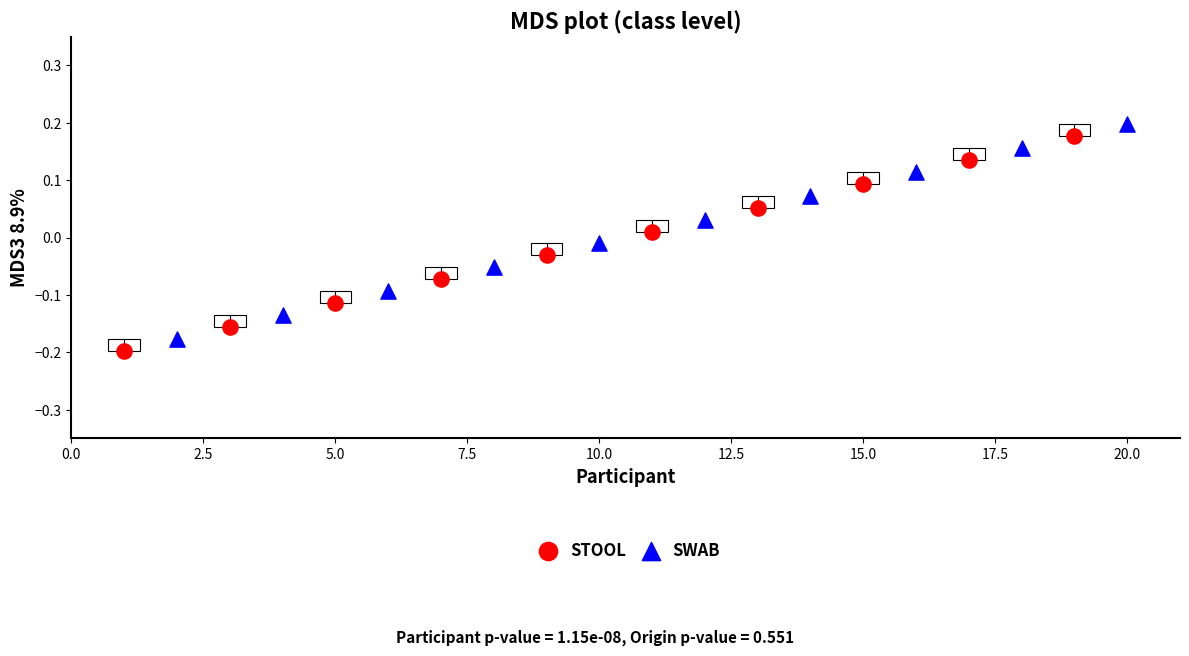

Which series contains the lowest Y value?

STOOL